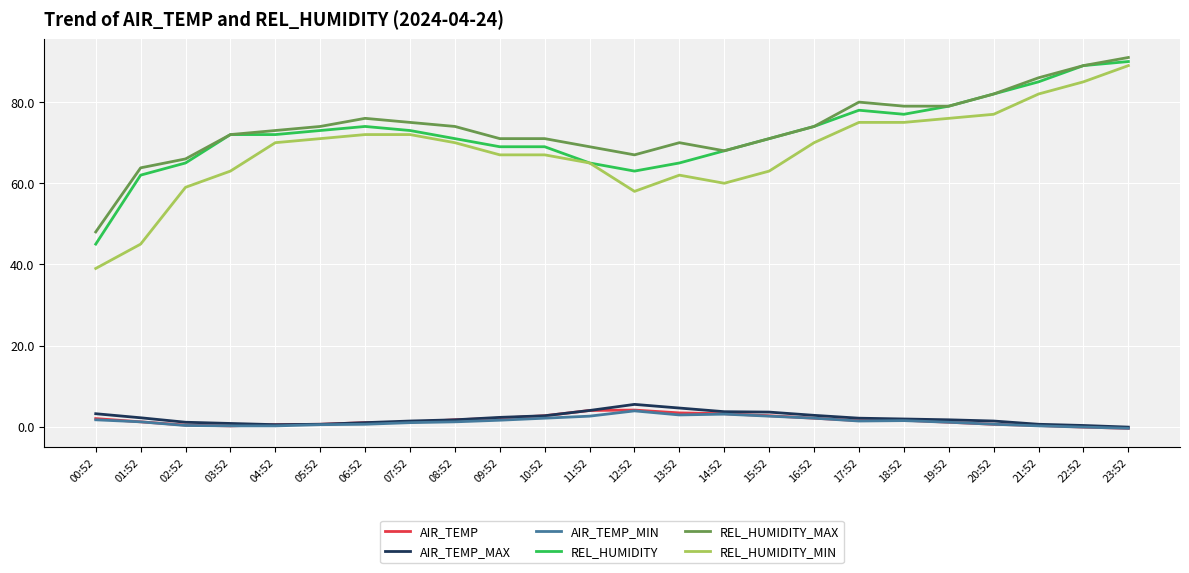

What is the sum of the AIR_TEMP_MIN values at 04:52 and 05:52?

0.7